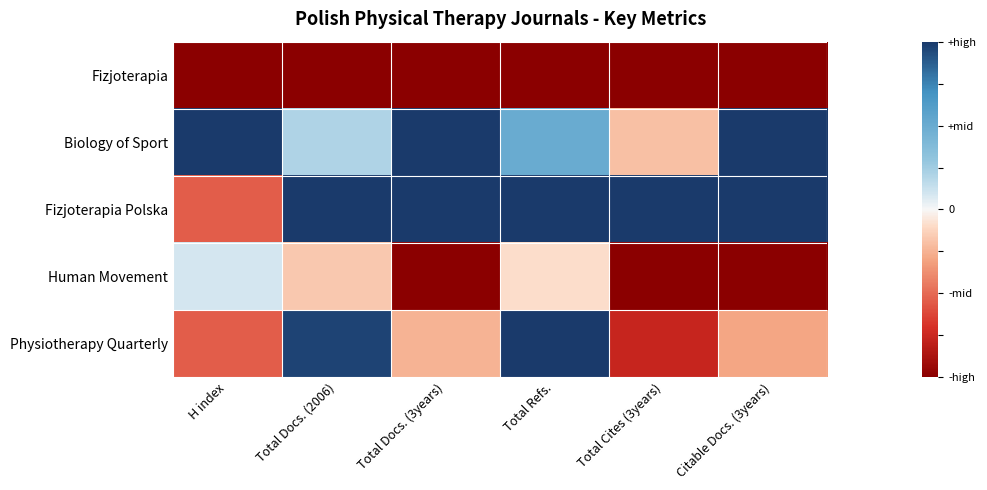

Which has a higher value, Citable Docs. (3years) or Total Cites (3years)?

Citable Docs. (3years)